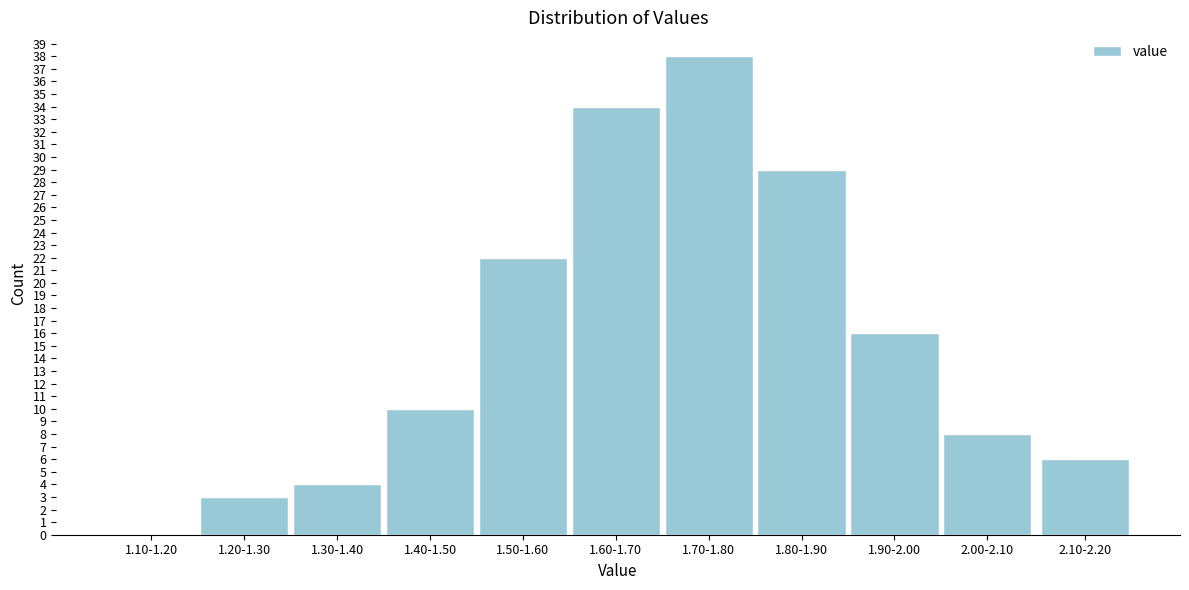

Reading left to right, extract all data points from this chart.

1.10-1.20=0	1.20-1.30=3	1.30-1.40=4	1.40-1.50=10	1.50-1.60=22	1.60-1.70=34	1.70-1.80=38	1.80-1.90=29	1.90-2.00=16	2.00-2.10=8	2.10-2.20=6